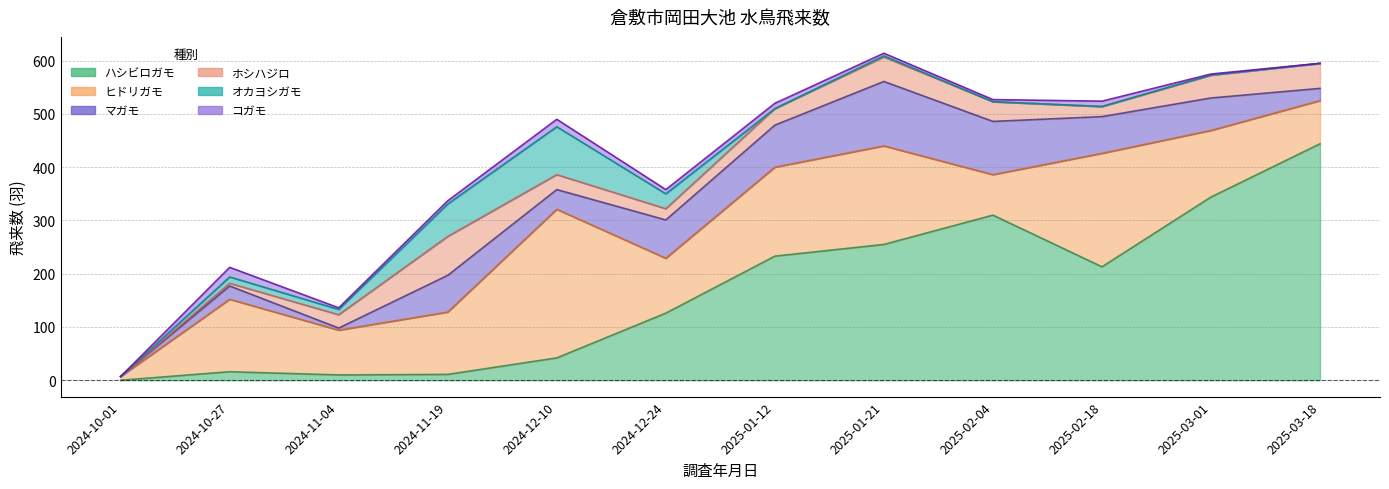

What is the difference between the second highest and second lowest values in the オカヨシガモ series?

61